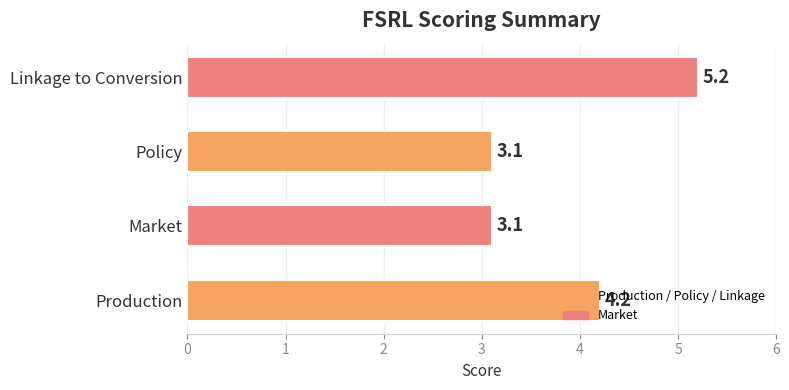

Which label corresponds to the largest value in the chart?

Linkage to Conversion